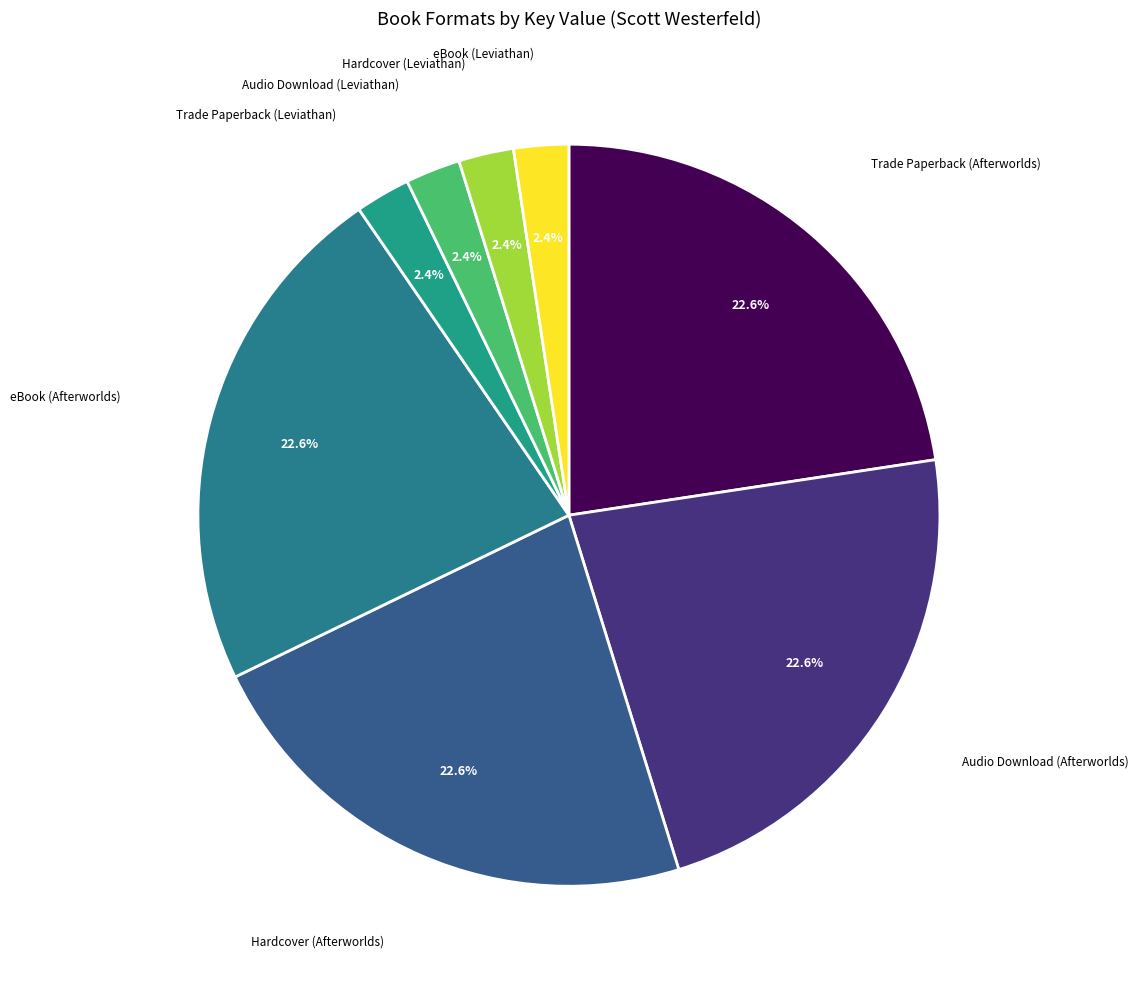

To the nearest percent, what is the difference between the largest and smallest slice percentages?

20%